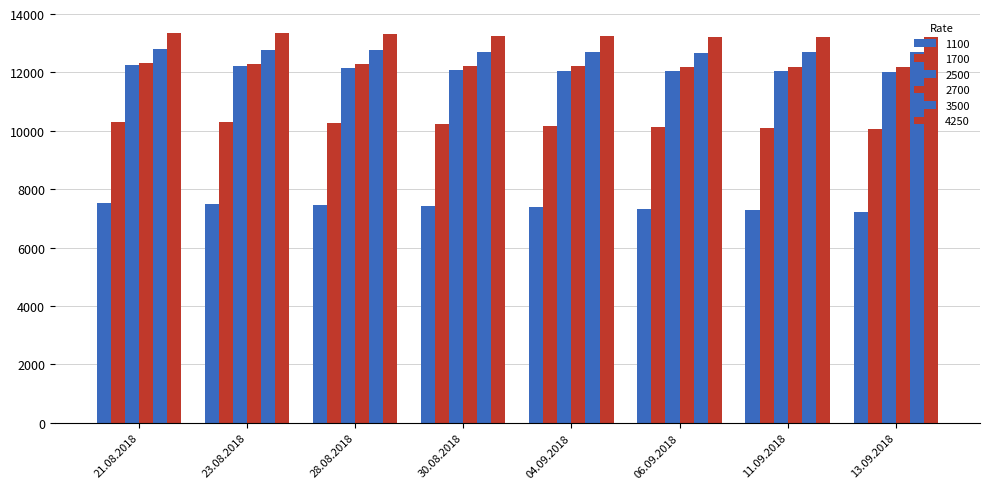

At how many categories does at least one series exceed 9286?

8